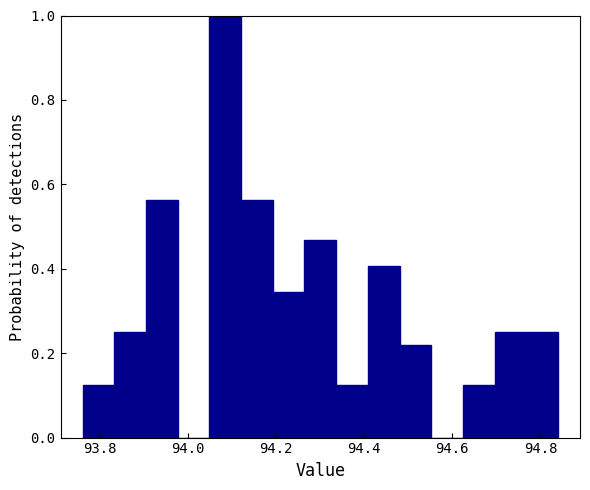

Read against the x-axis, roughly where is the centre of the tallest bar?

94.08